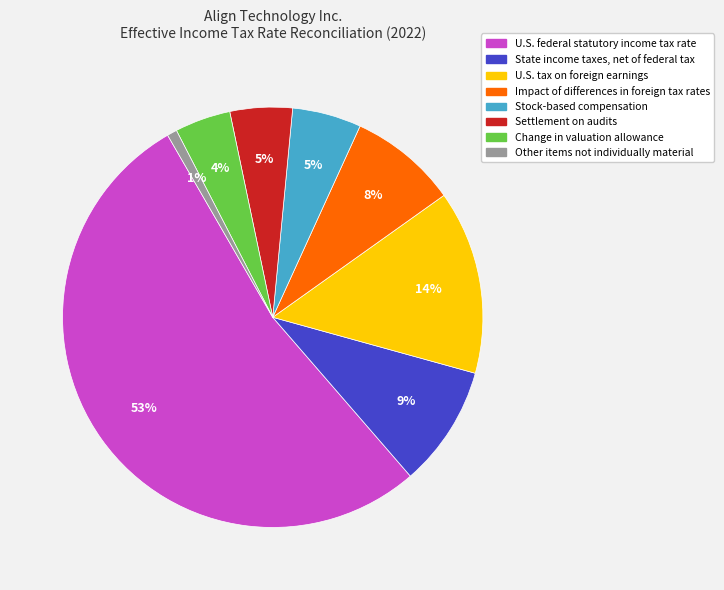

The Impact of differences in foreign tax rates slice represents 8% of the pie. True or false?

True